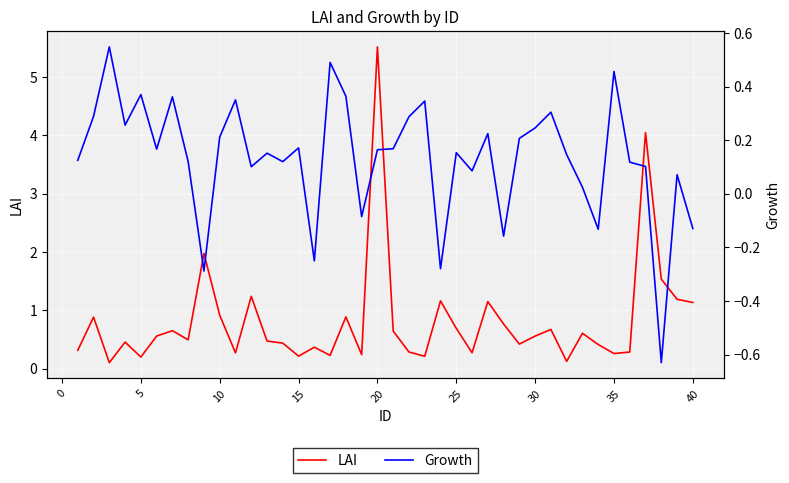

The LAI series shows 0.3 at 35. True or false?

True